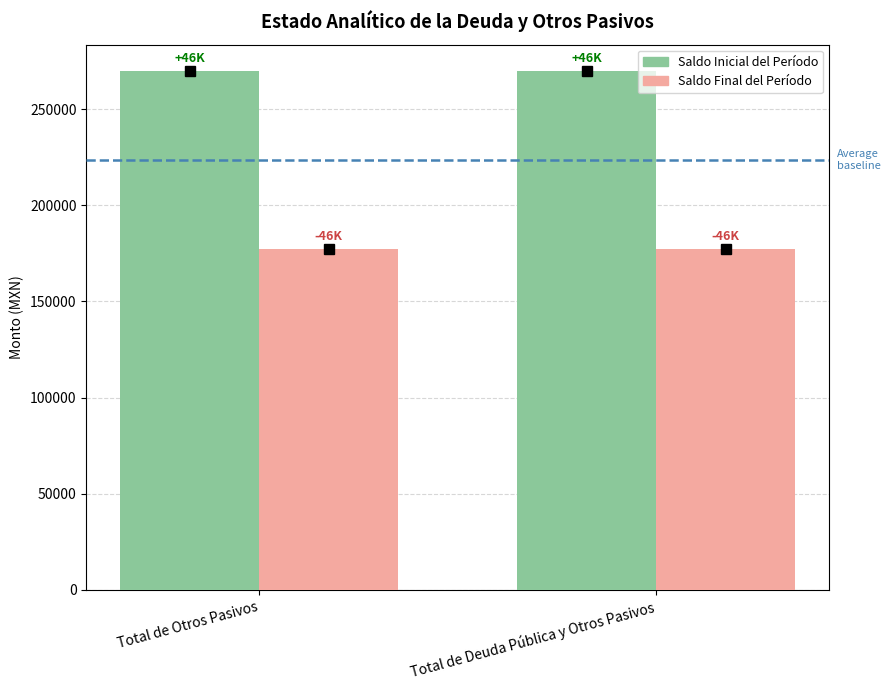

Count the number of categories in the chart.

2